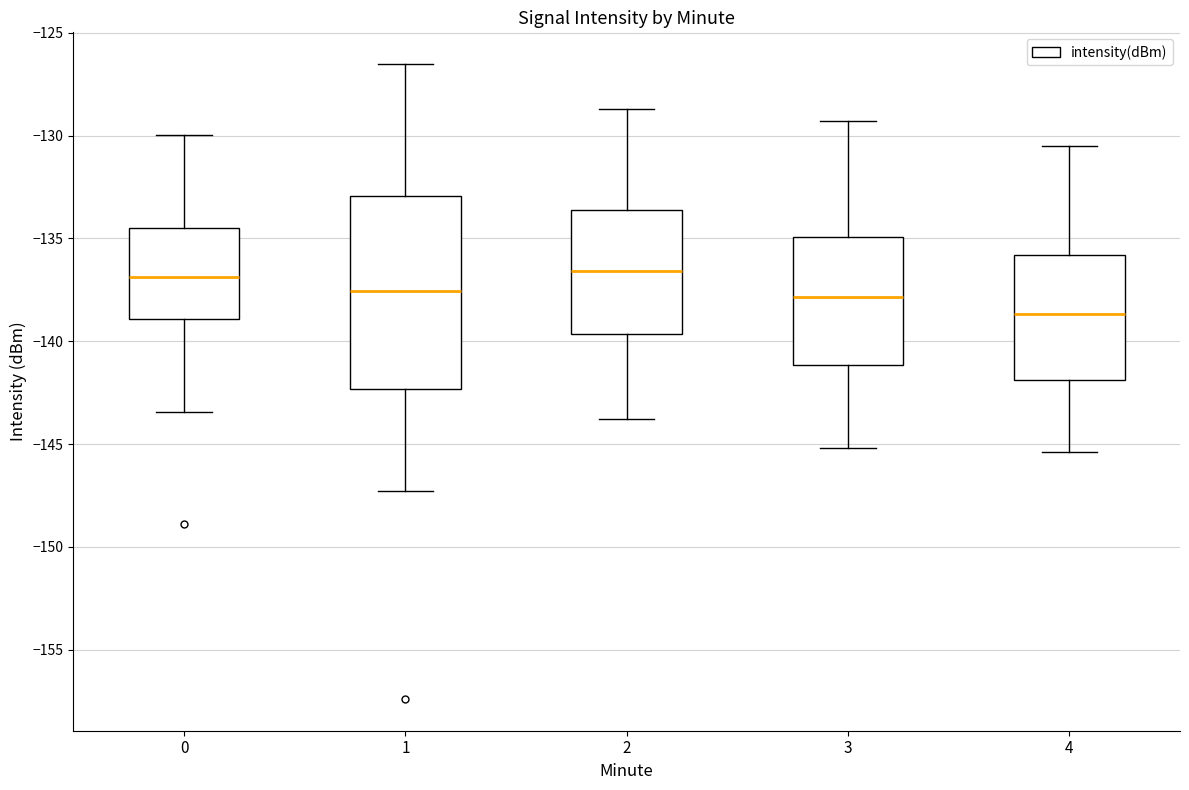

Where does the upper whisker of the box at x = 0 end on the y-axis? The values are not printed on the chart, so give them approximately, as read against the axis.

-130.0